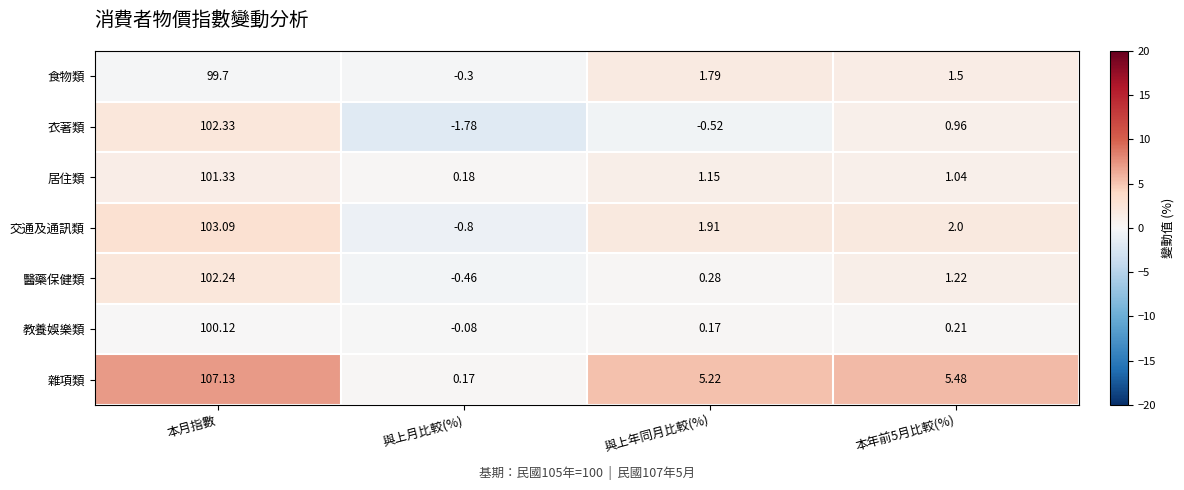

What is the greatest value displayed?

107.1